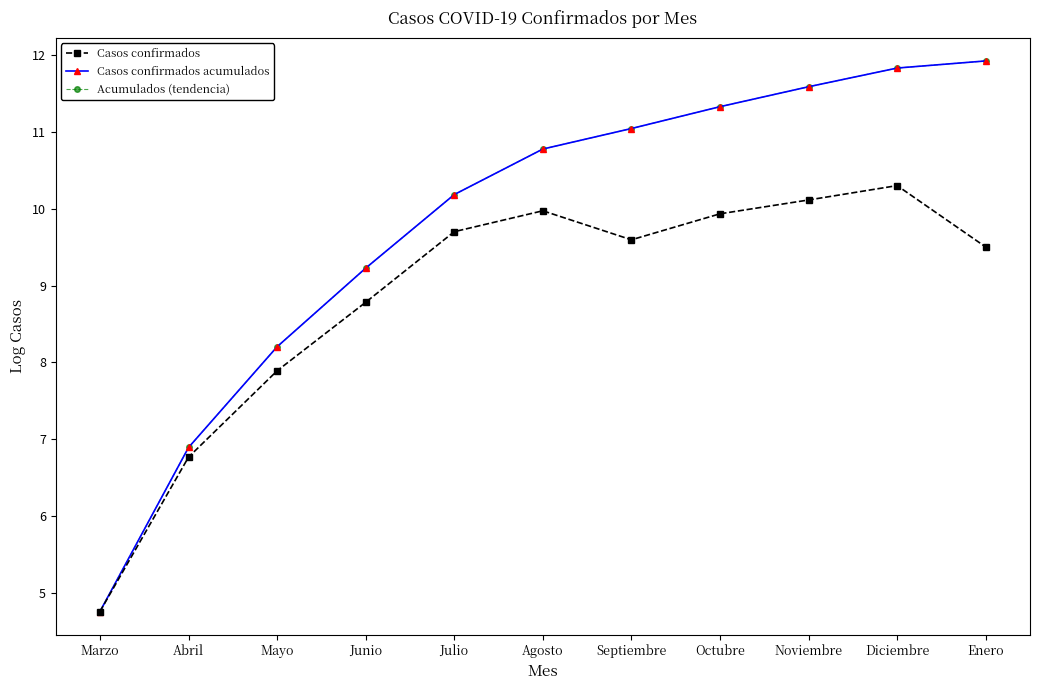

Is this an area chart (filled region under the line)?

No